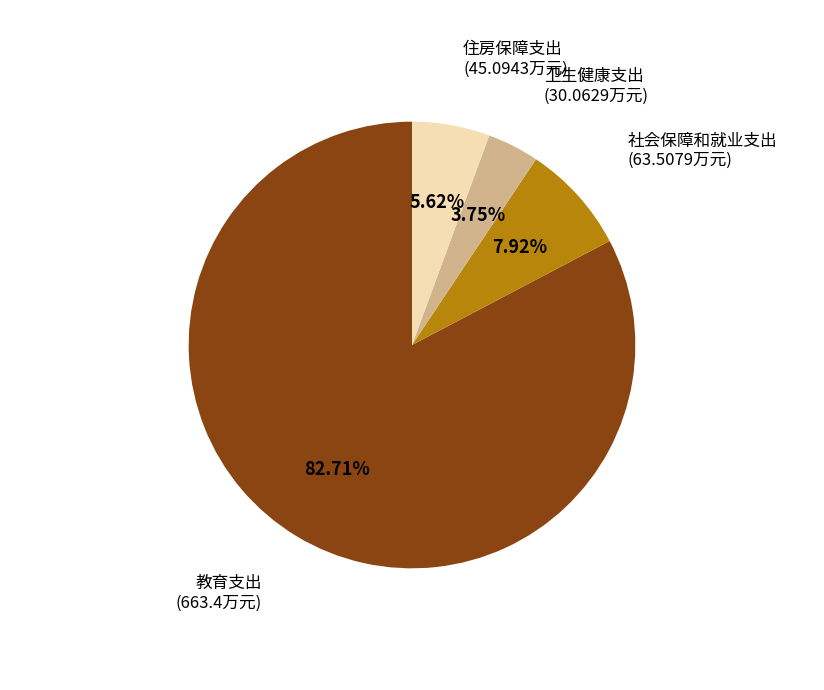

Is there any slice that represents more than half of the pie?

Yes